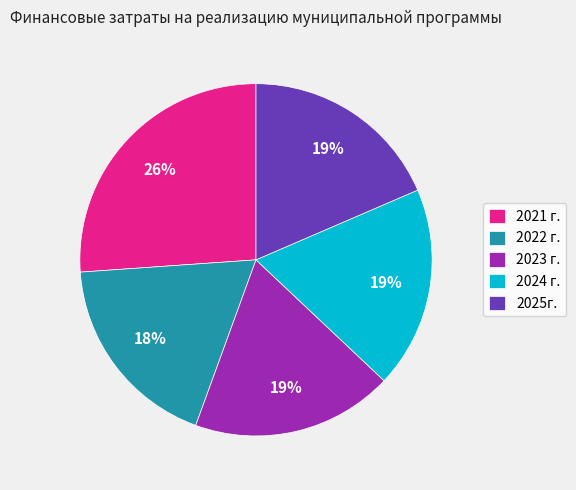

Combined, do 2022 г. and 2024 г. account for over 50%?

No